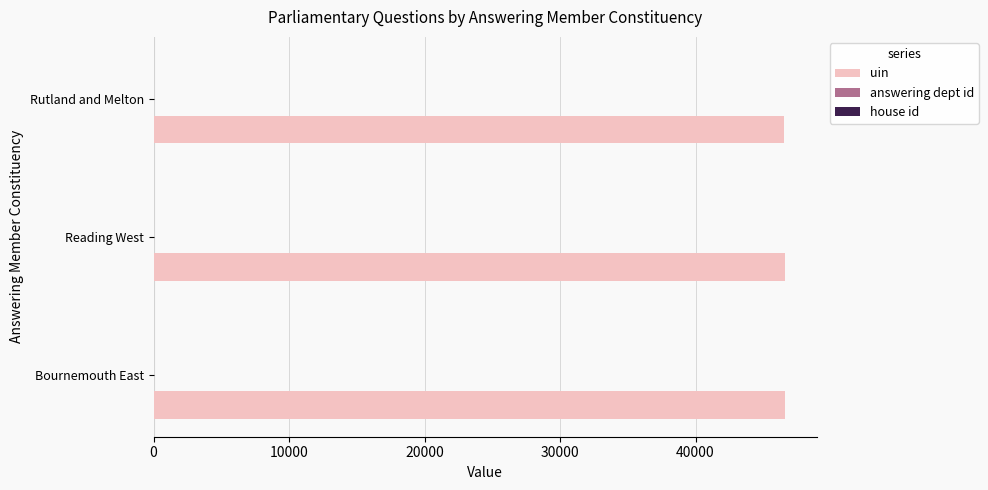

How many uin values are between 46548 and 46615?

3